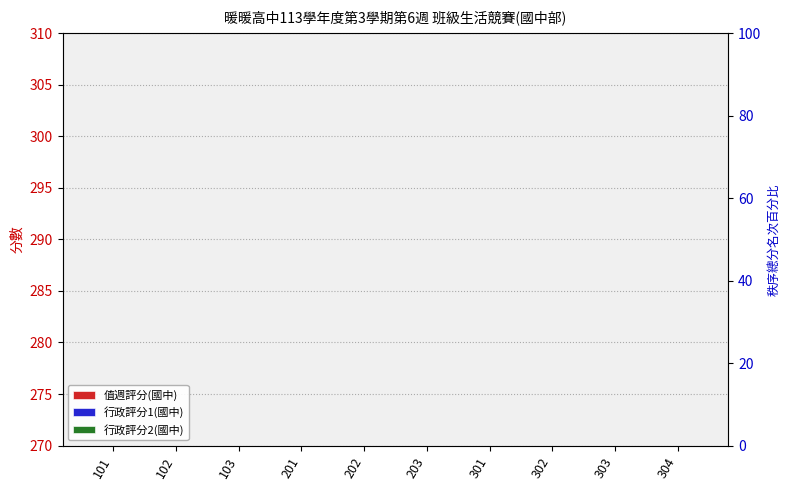

How many groups of bars are there?

10